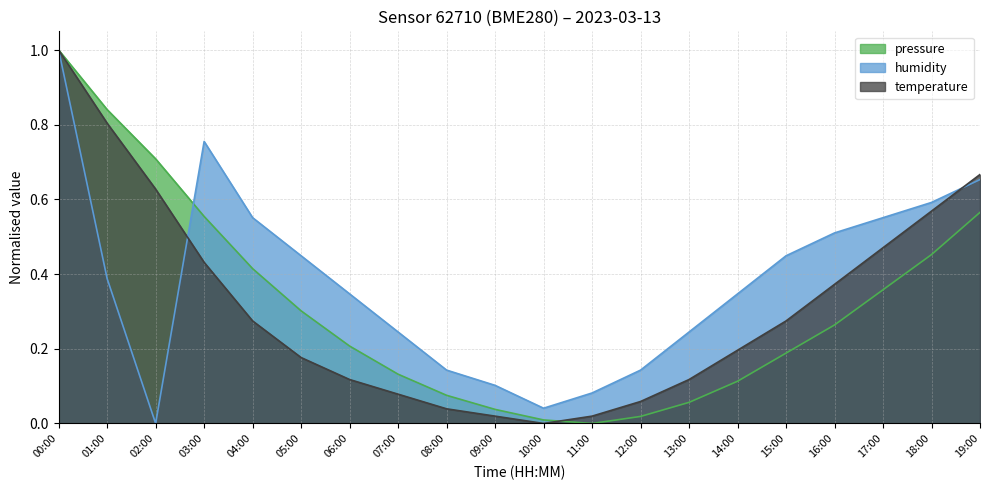

What is the sum of the temperature values at 05:00 and 09:00?

0.2